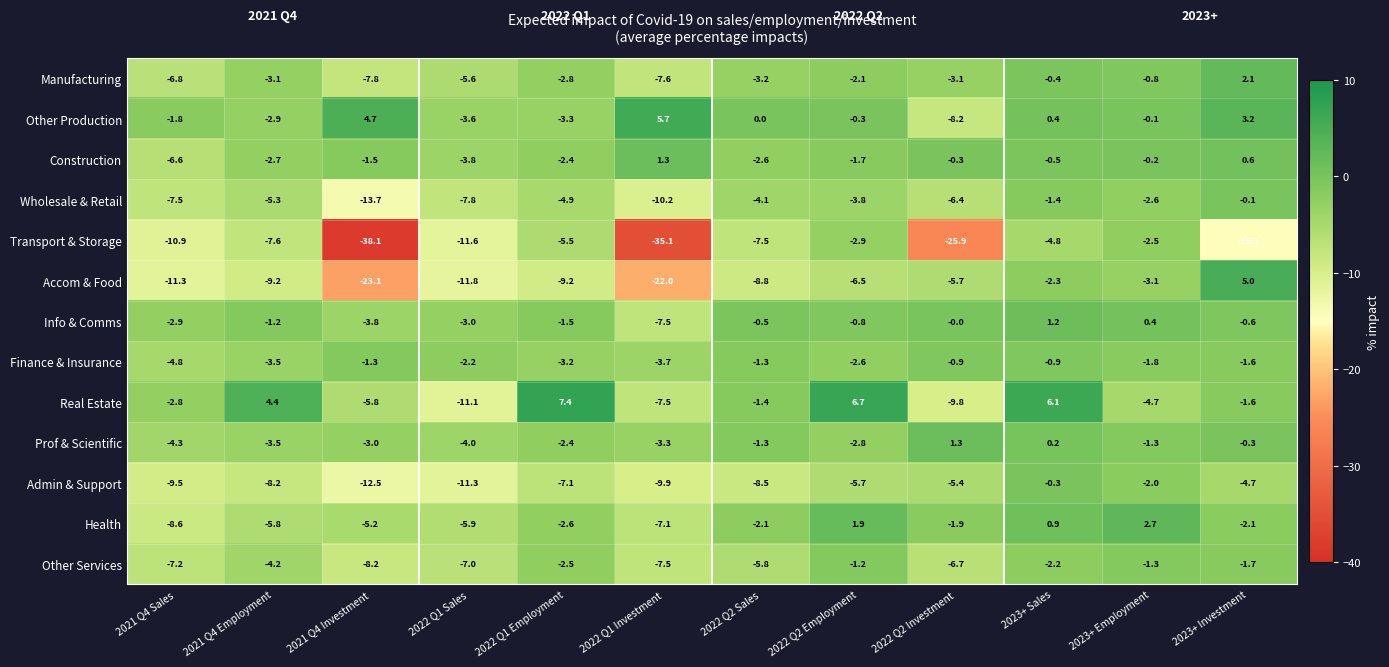

What is the difference between the maximum and second lowest values in the Accom & Food series?

27.0